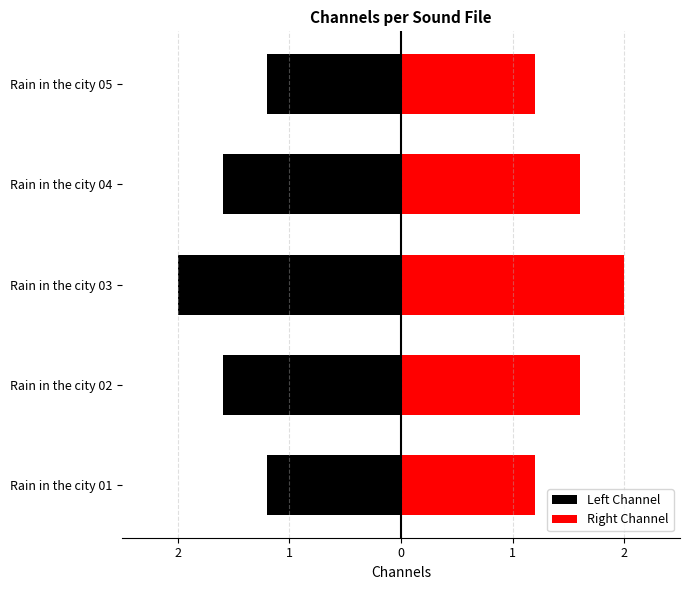

What is the maximum value for Left Channel?

-1.2